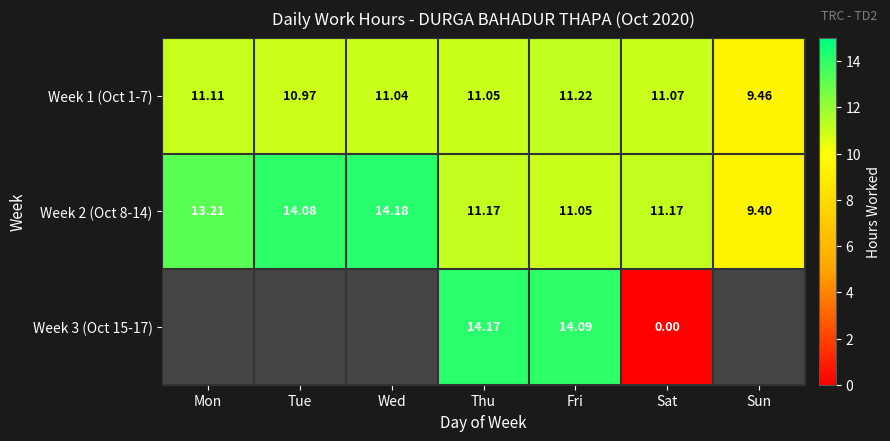

The value of Week 1 (Oct 1-7) at Mon is 11.1. True or false?

True